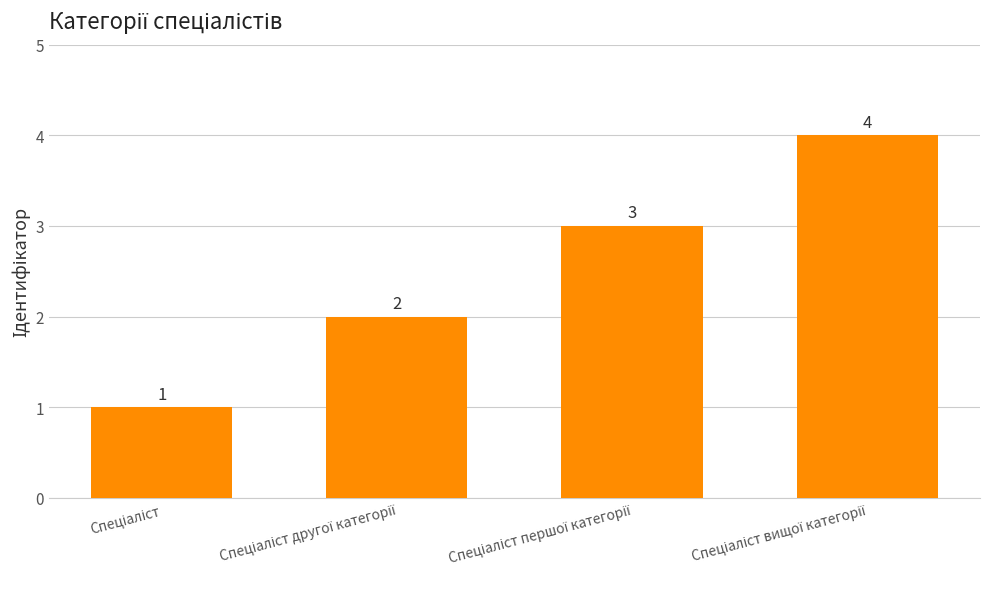

What is the greatest value displayed?

4